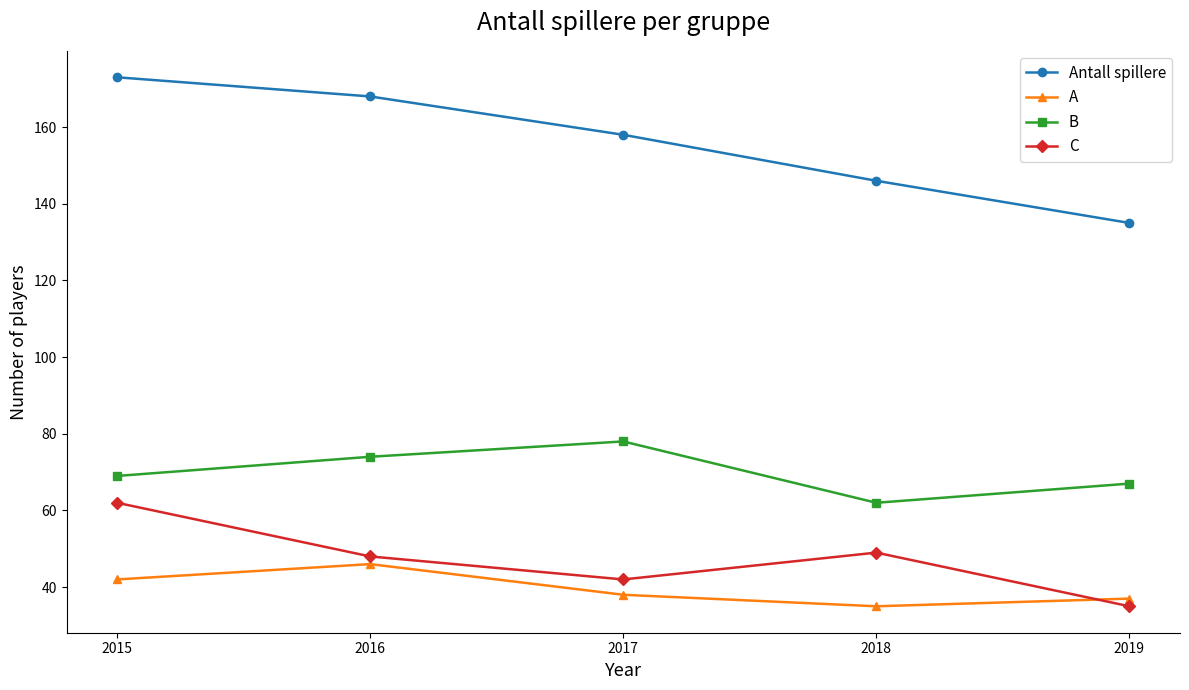

Rank the series by their maximum value, from lowest to highest.

A, C, B, Antall spillere